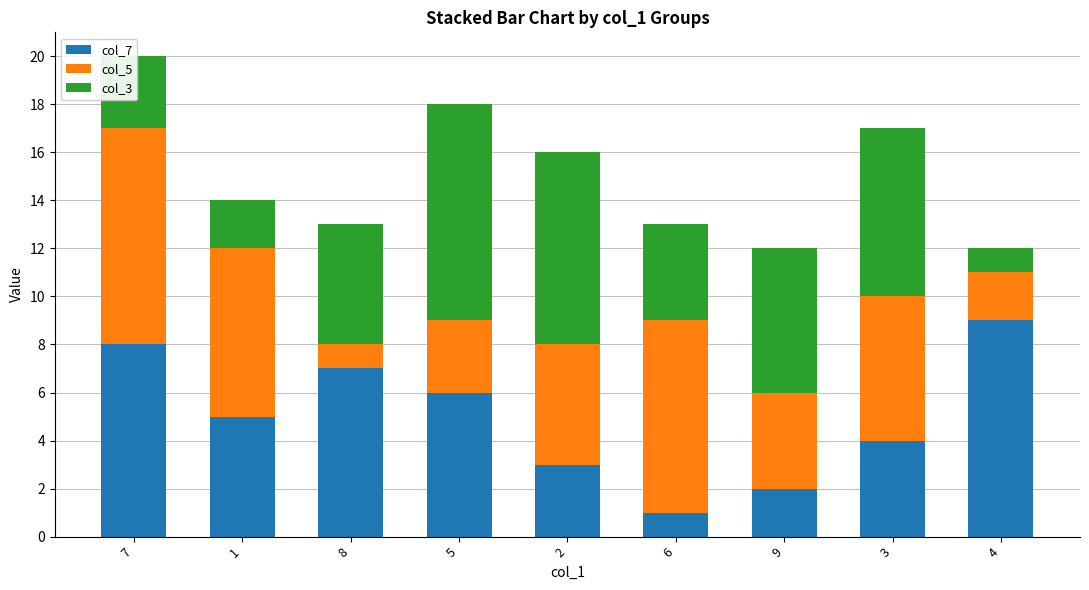

Rank the categories by col_7 value from lowest to highest.

6, 9, 2, 3, 1, 5, 8, 7, 4